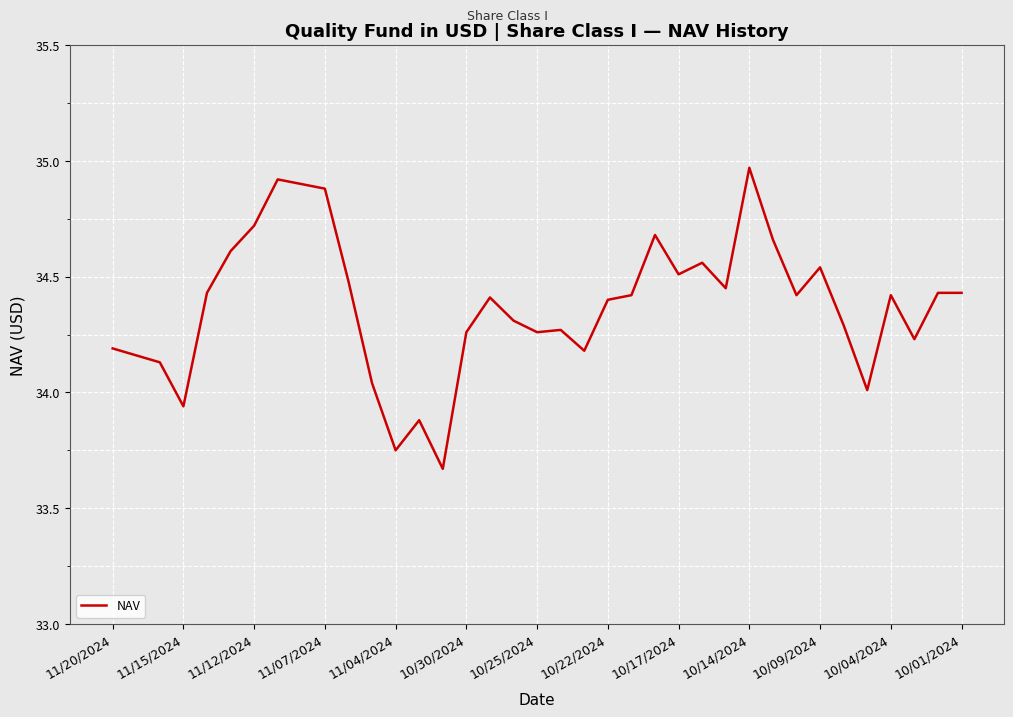

What is the difference between the maximum and minimum values?

1.3